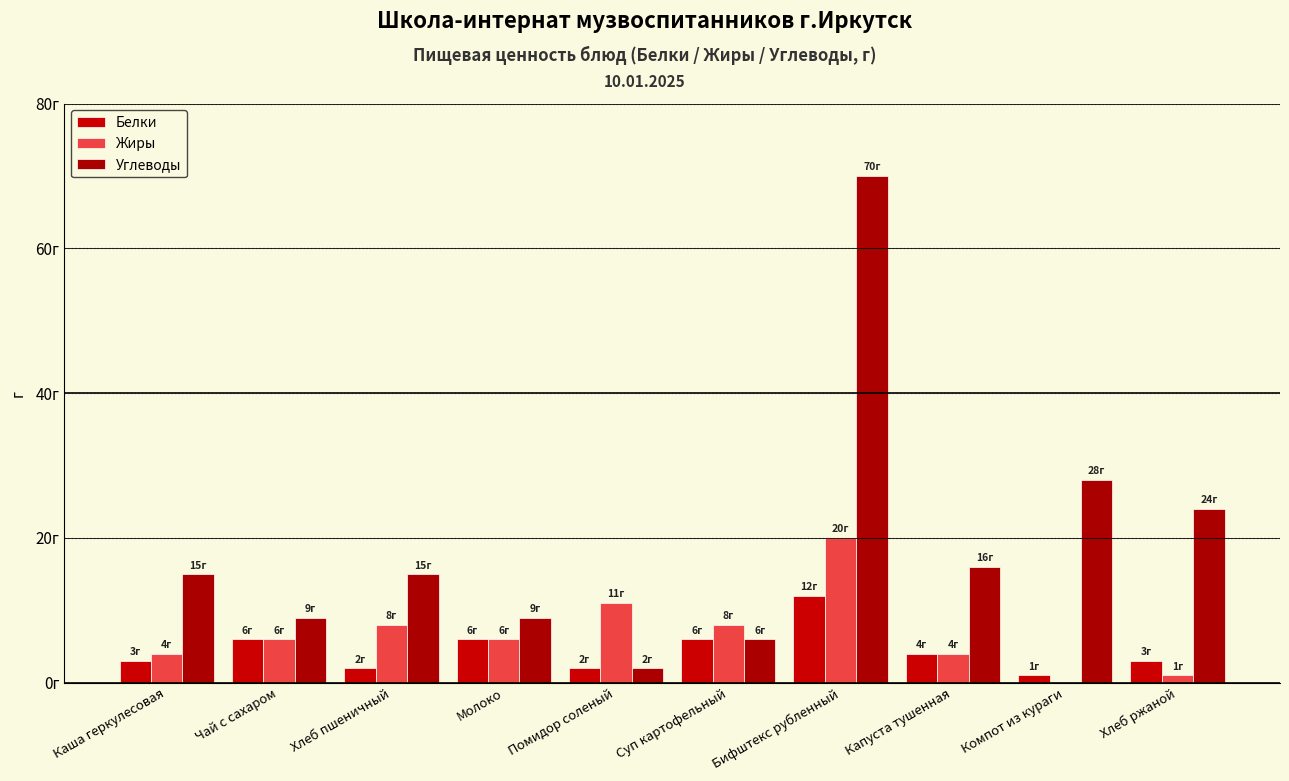

What is the sum of all Белки values?

45